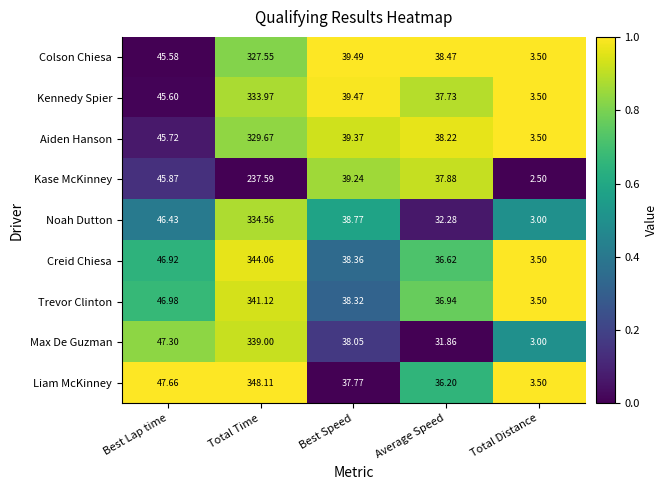

Which series has the largest range (max minus min)?

Liam McKinney